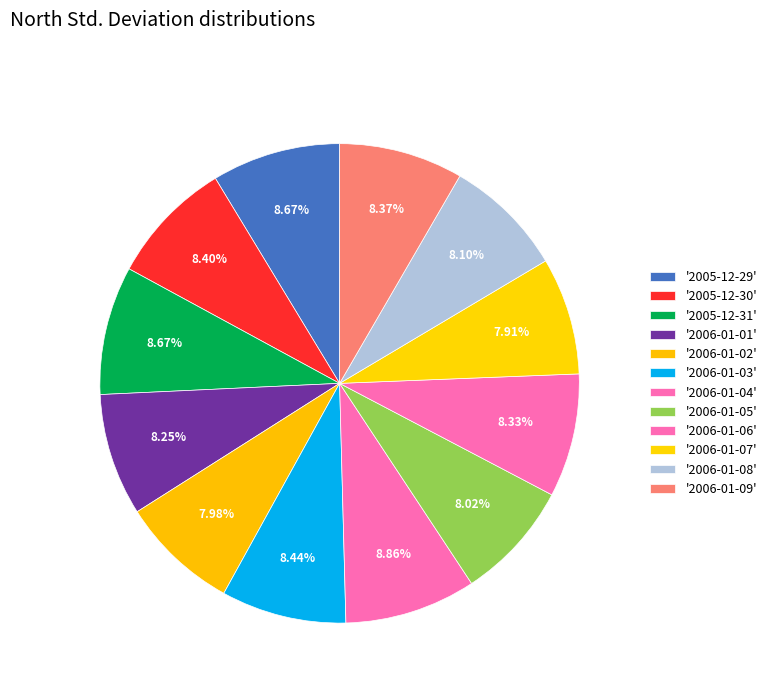

Count the number of slices in the pie.

12